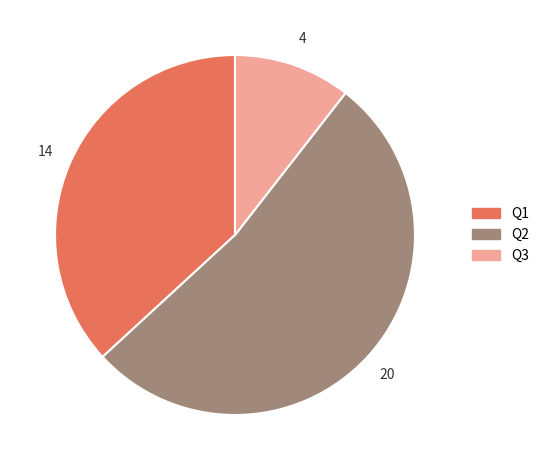

What is the ratio of the value at Q1 to the value at Q3?

3.5